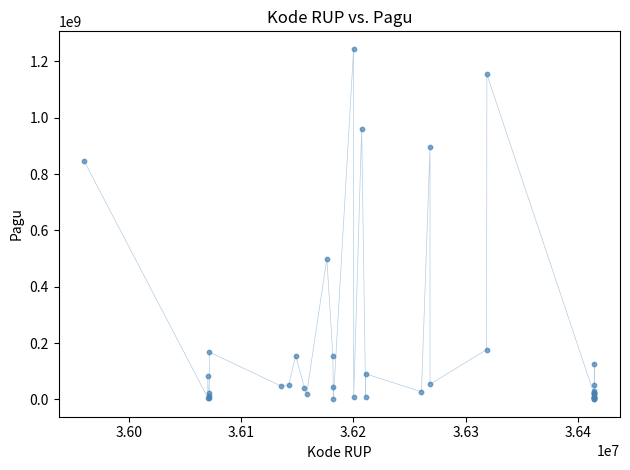

What Y value in the scatter plot is closest to 622840000?

499932000